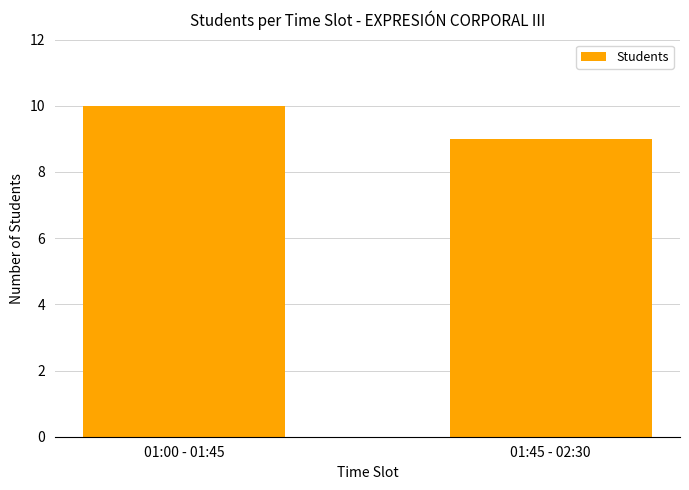

Reading left to right, what are all the values shown in this chart?

10	9